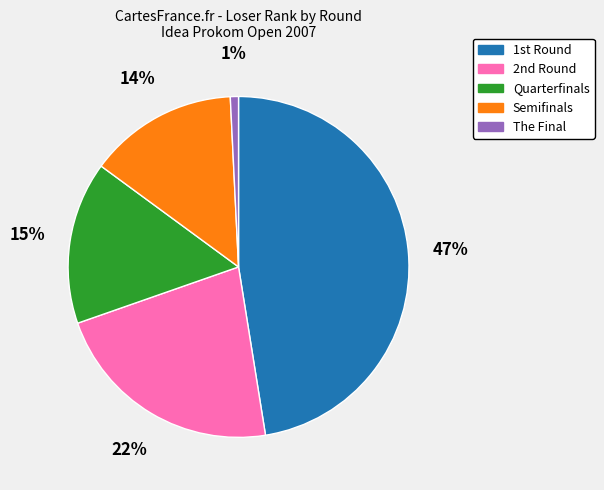

Count the number of slices in the pie.

5